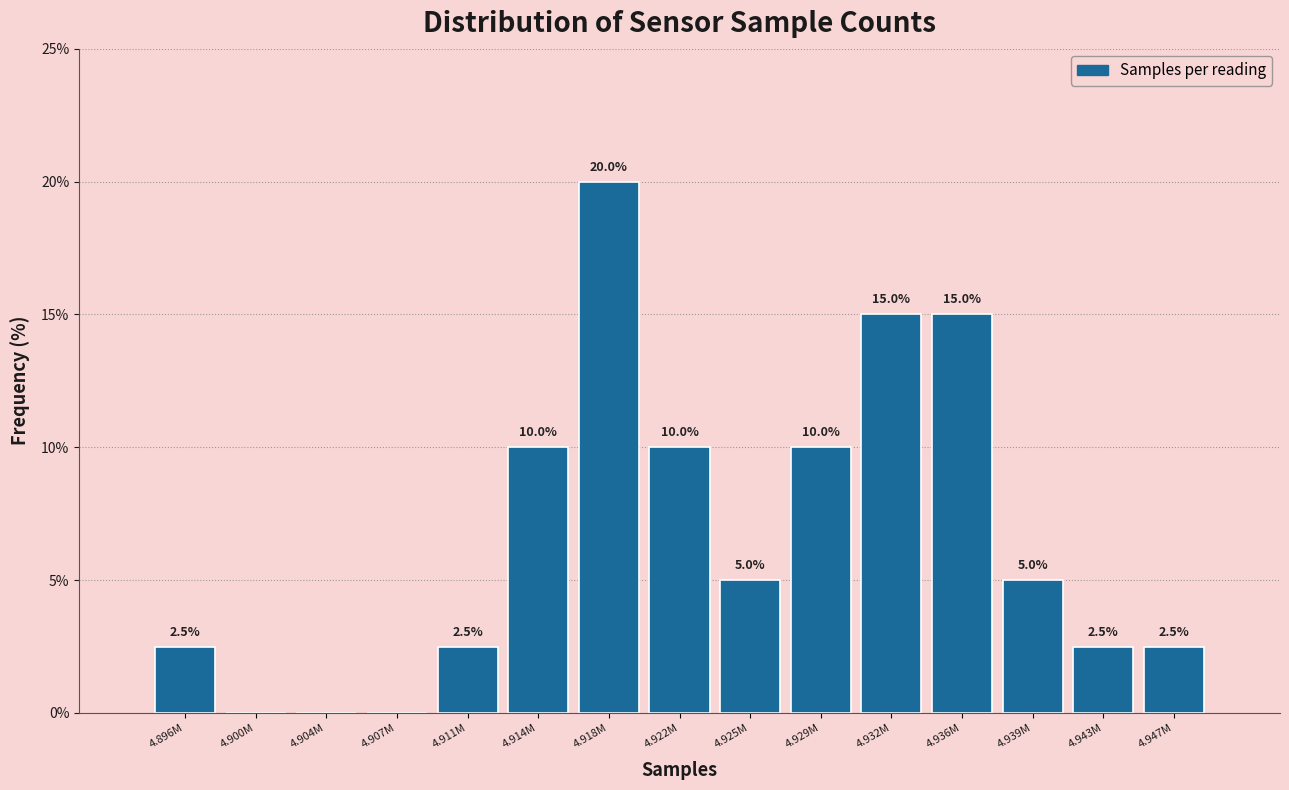

Reading left to right, extract all data points from this chart.

4.896M=2.5	4.900M=0.0	4.904M=0.0	4.907M=0.0	4.911M=2.5	4.914M=10.0	4.918M=20.0	4.922M=10.0	4.925M=5.0	4.929M=10.0	4.932M=15.0	4.936M=15.0	4.939M=5.0	4.943M=2.5	4.947M=2.5